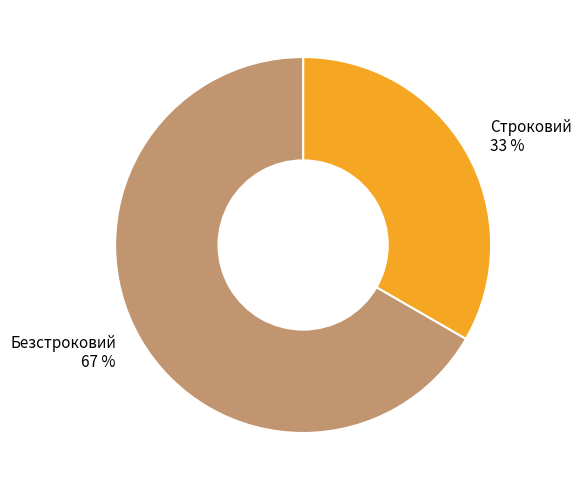

To the nearest percent, what portion does Строковий represent?

33%